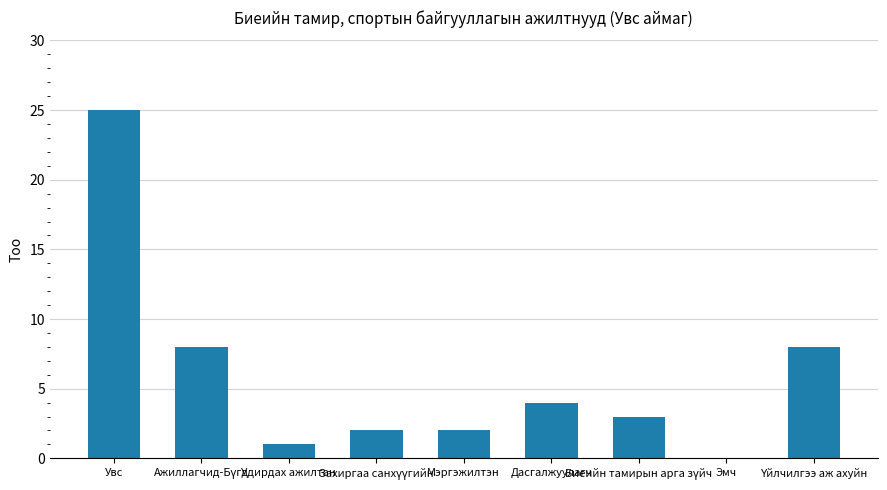

Which has a higher value, Дасгалжуулагч or Увс?

Увс